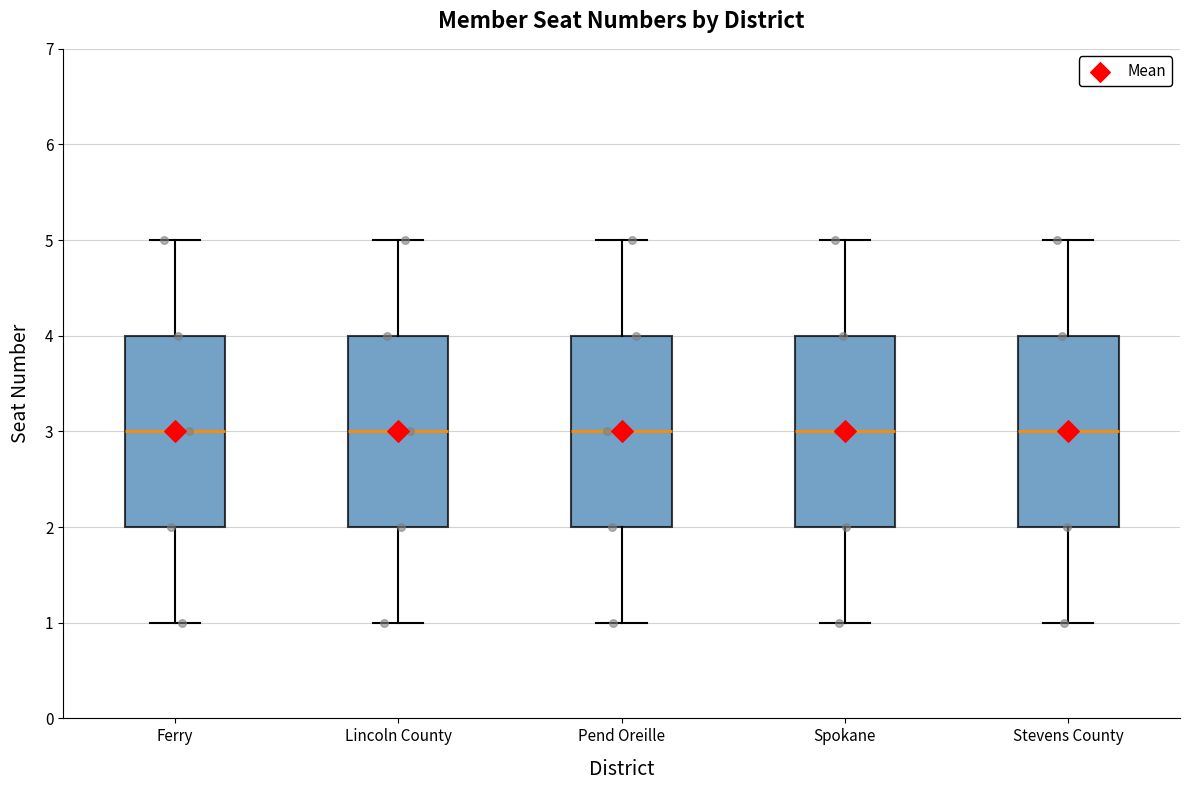

Reading left to right, read every box against the y-axis: the position of its median line, the range the box covers, and the ends of its whiskers. The values are not printed on the chart, so give them approximately, as read against the axis.

Ferry: median 3, box 2 to 4, whiskers 1 to 5
Lincoln County: median 3, box 2 to 4, whiskers 1 to 5
Pend Oreille: median 3, box 2 to 4, whiskers 1 to 5
Spokane: median 3, box 2 to 4, whiskers 1 to 5
Stevens County: median 3, box 2 to 4, whiskers 1 to 5